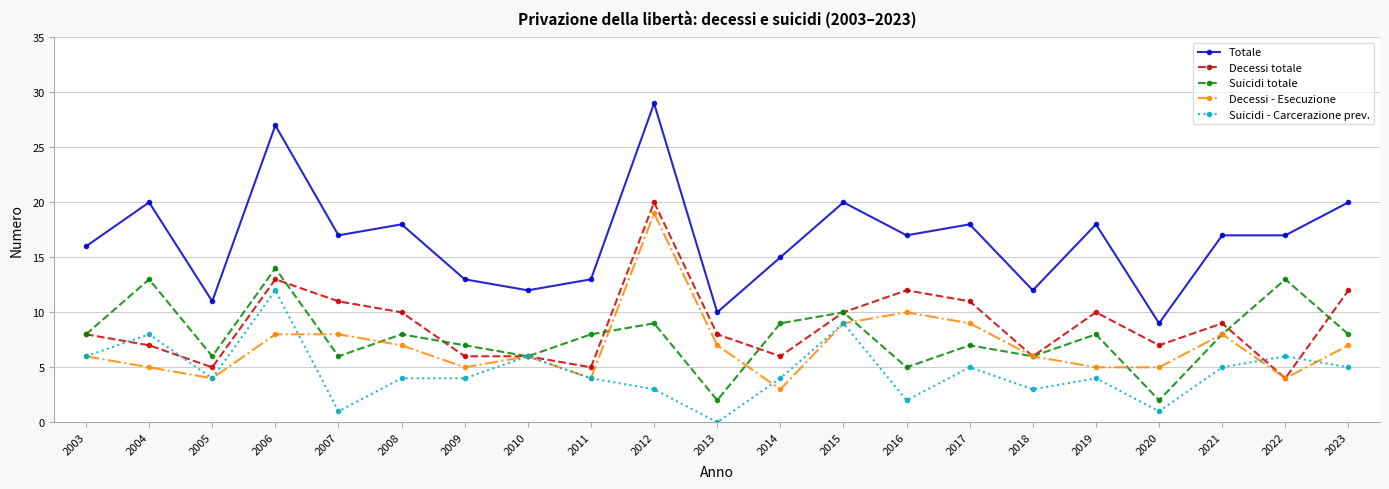

True or false: Decessi totale has more than 2 interior local peaks.

True